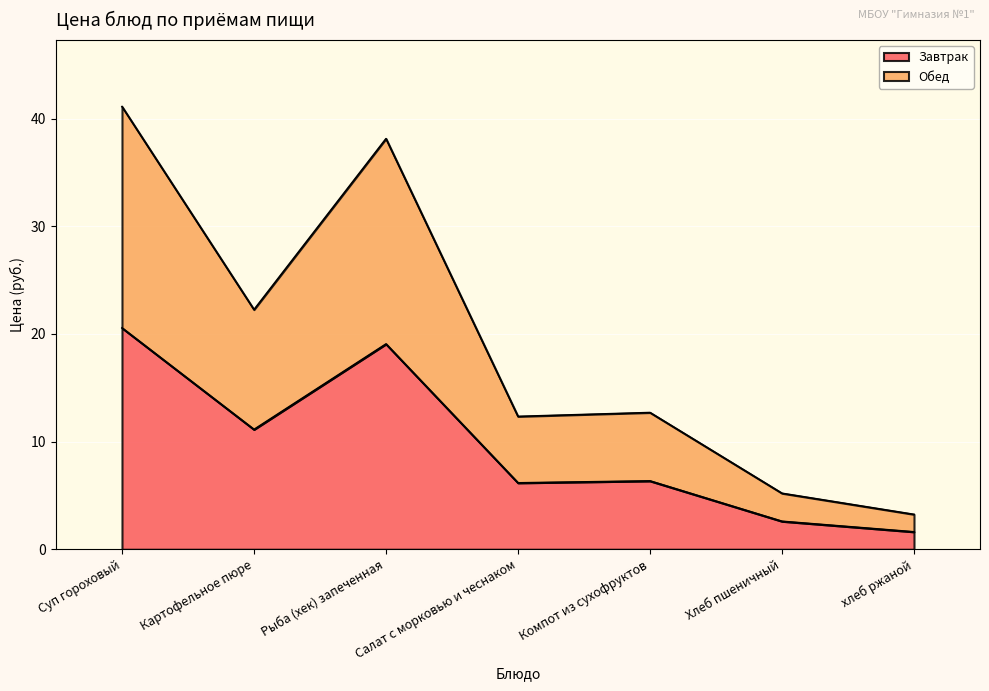

The Обед series shows 22.3 at Картофельное пюре. True or false?

True